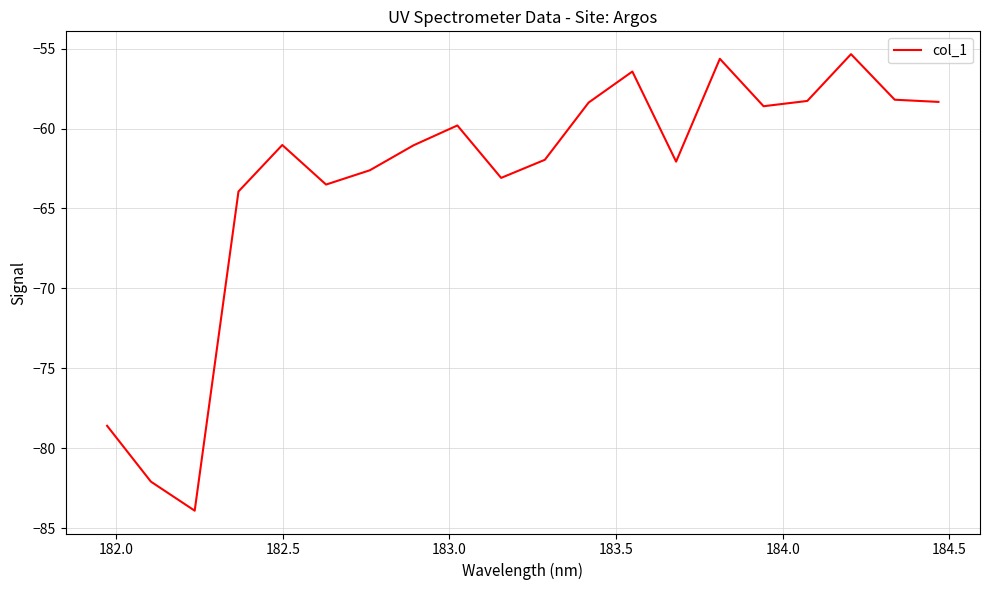

What is the difference between the maximum and minimum values?

28.6